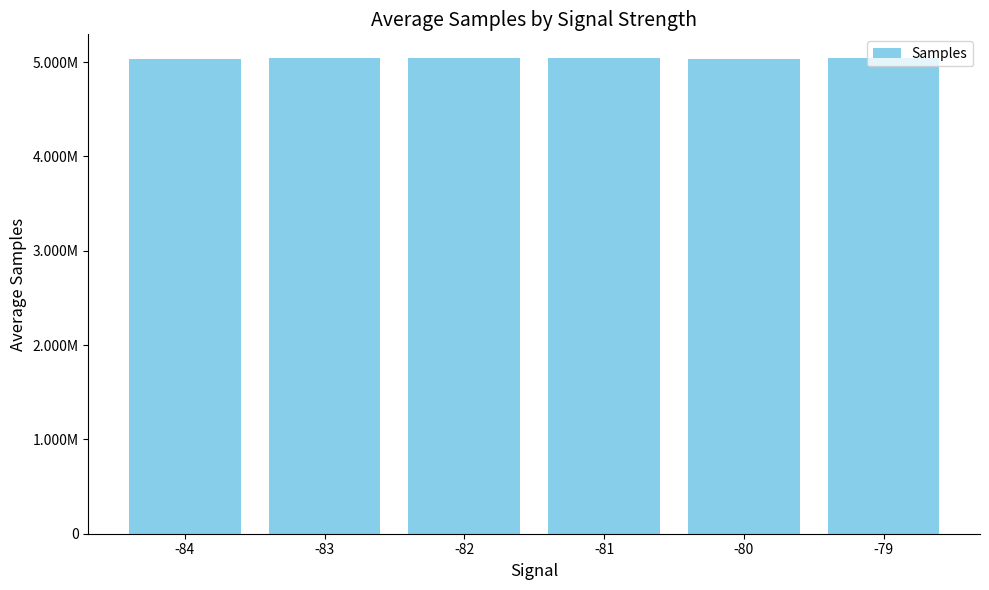

Approximately how many times larger is the value at -80 compared to -82?

1.0